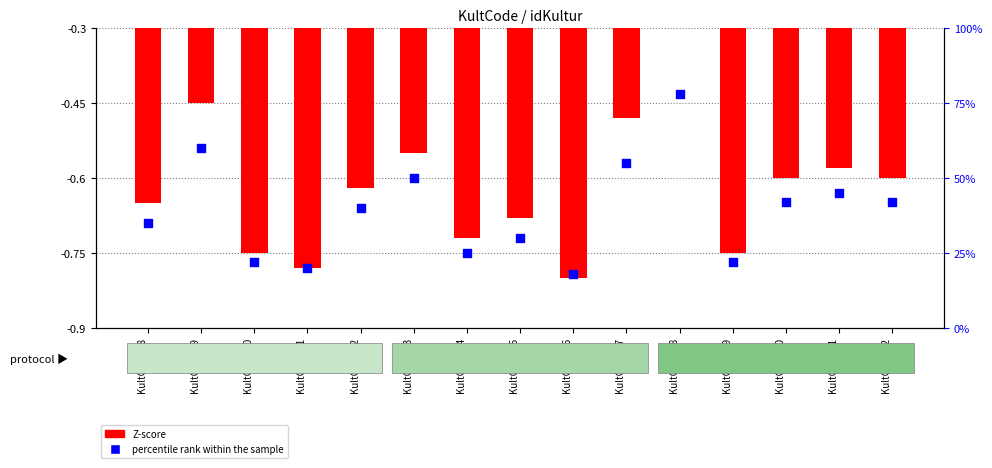

Which has a higher value, KultCode 78 or KultCode 80?

KultCode 78